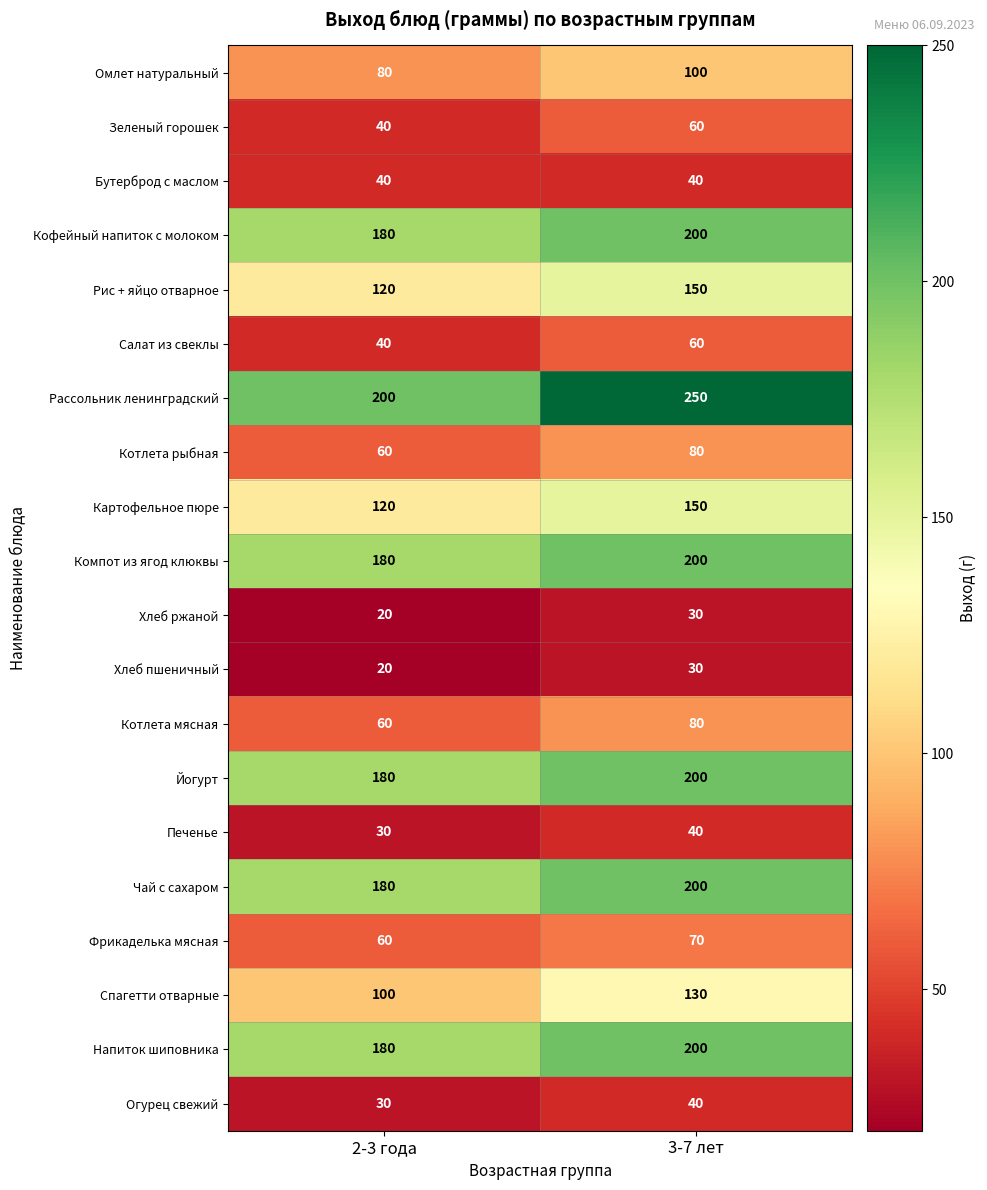

What is the sum of all Салат из свеклы values?

100